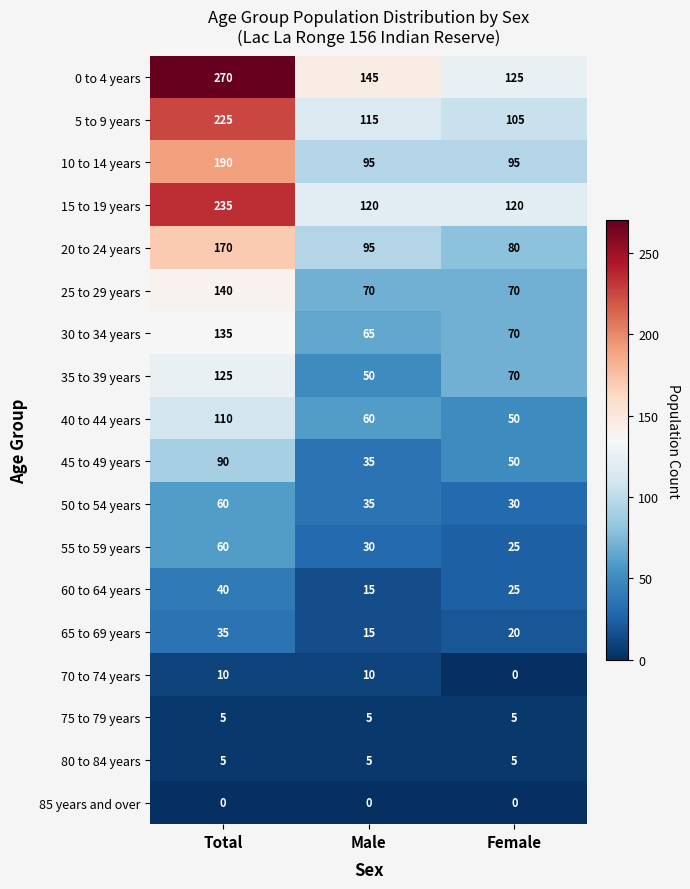

Is the value of 30 to 34 years at Female greater than the value of 5 to 9 years at Total?

No